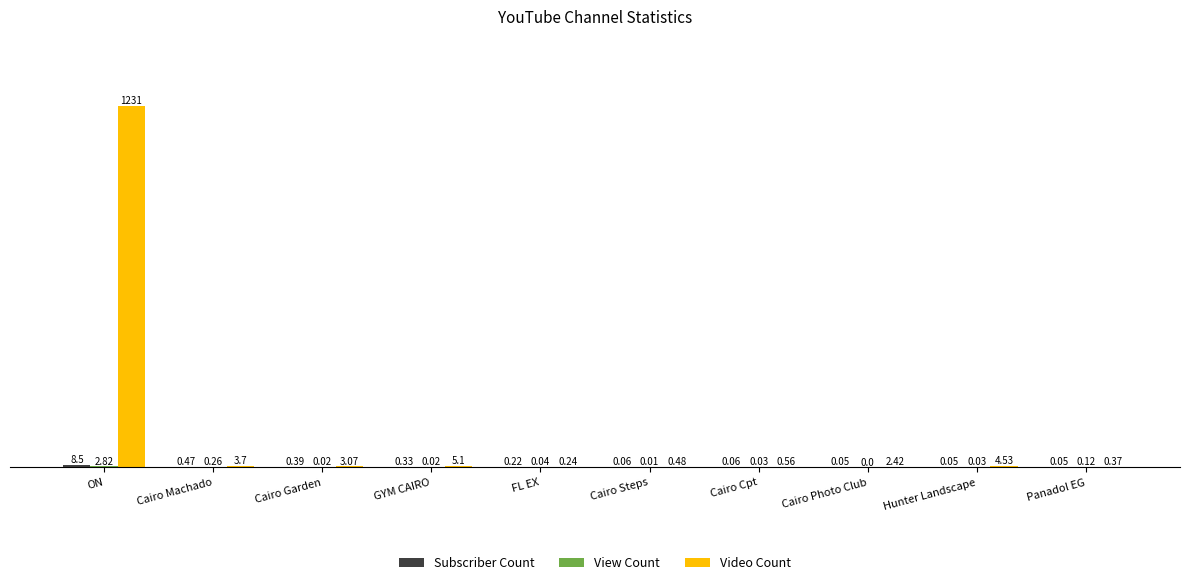

Which category has the highest value across all series?

ON